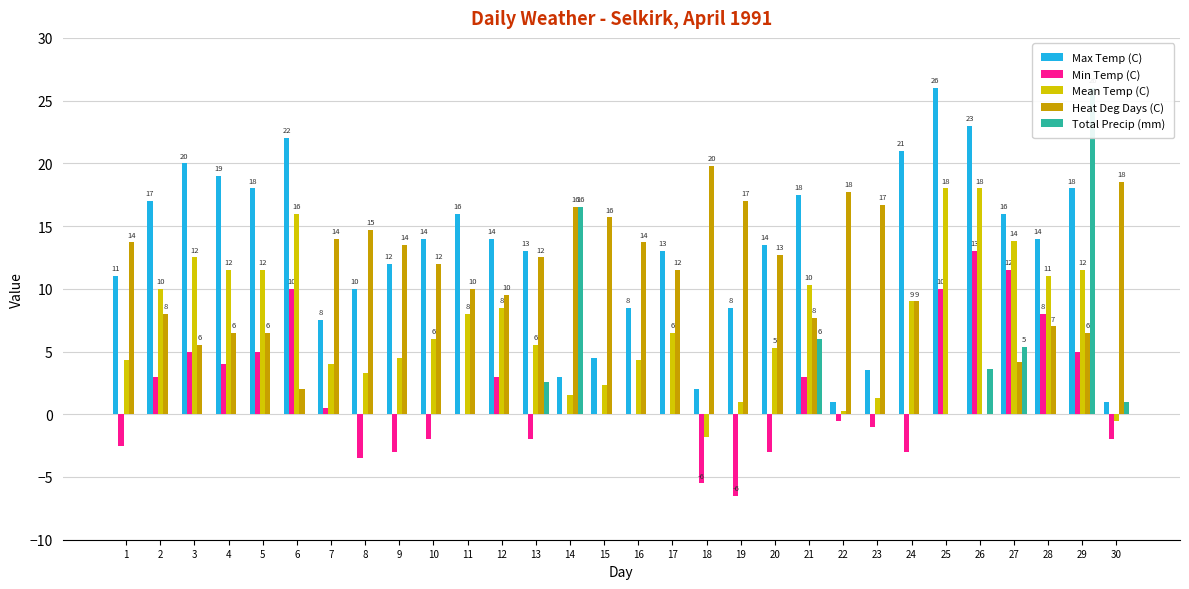

Which series has the widest spread of values?

Total Precip (mm)